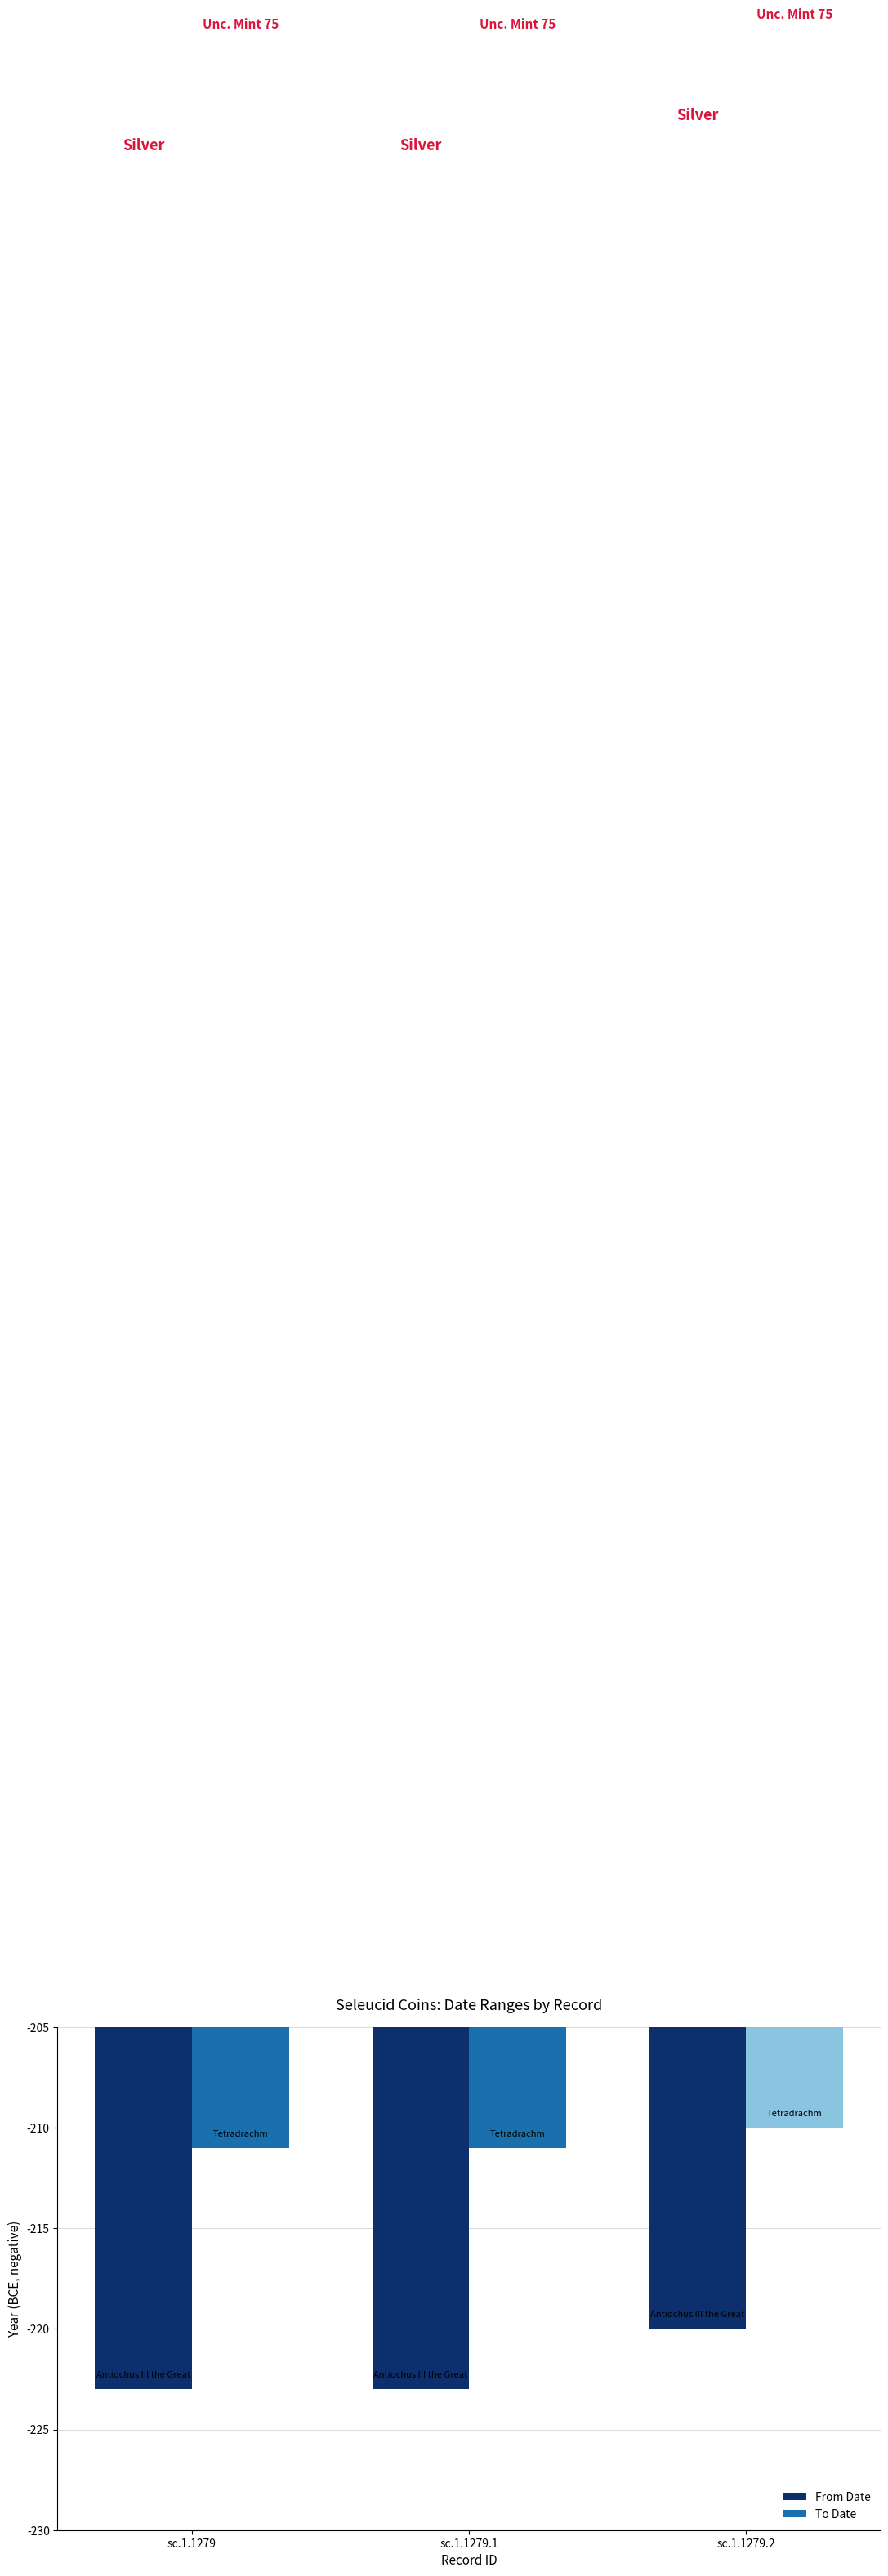

Which series has the largest total across all categories?

To Date